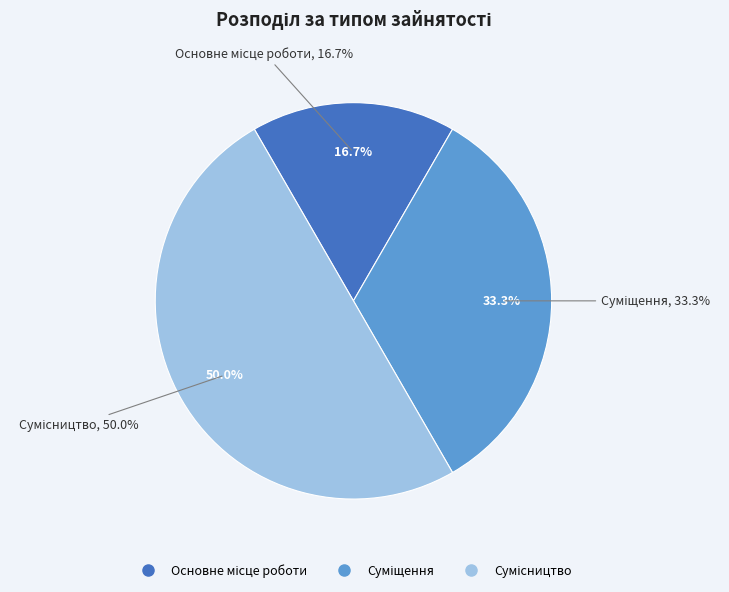

Which category has the smallest portion of the pie?

Основне місце роботи